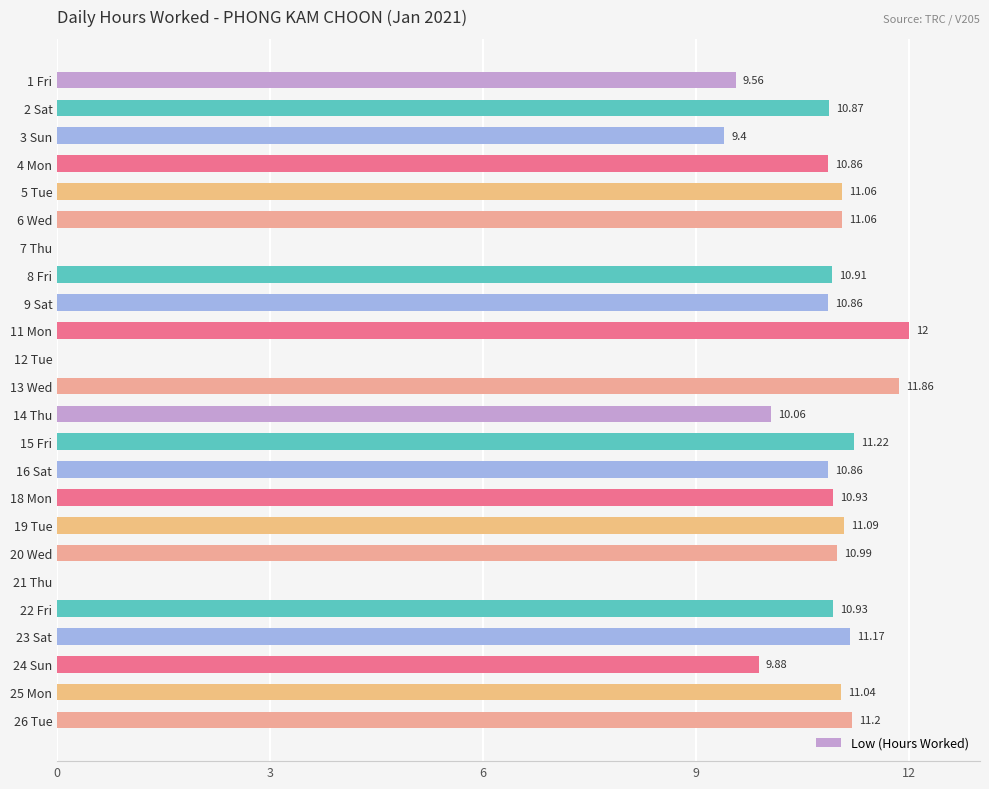

At which label is the value closest to 6?

3 Sun